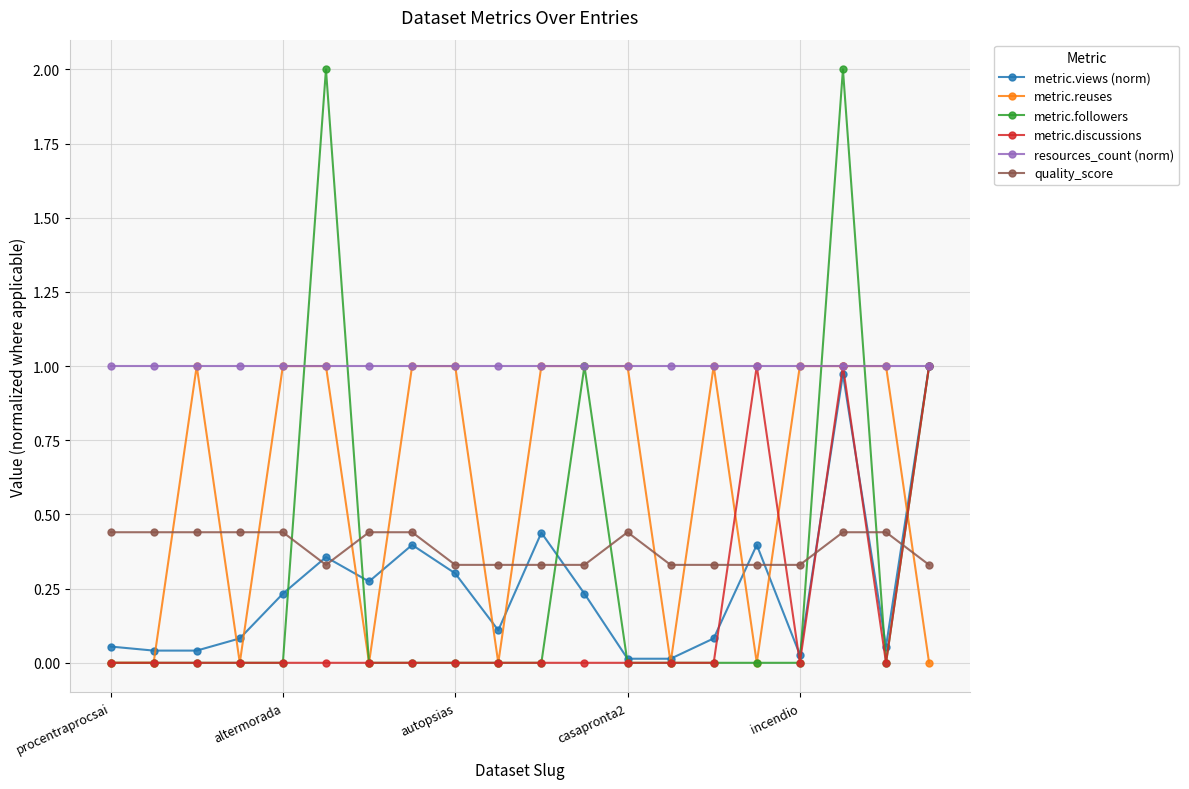

True or false: metric.discussions has more than 1 points higher than both neighbors.

True